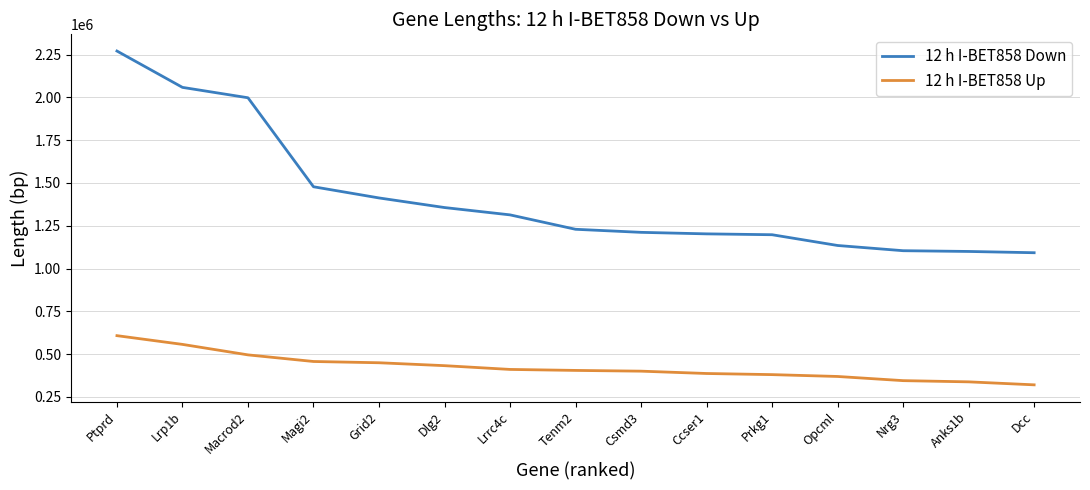

What is the difference between the highest and lowest values at Lrrc4c?

902956